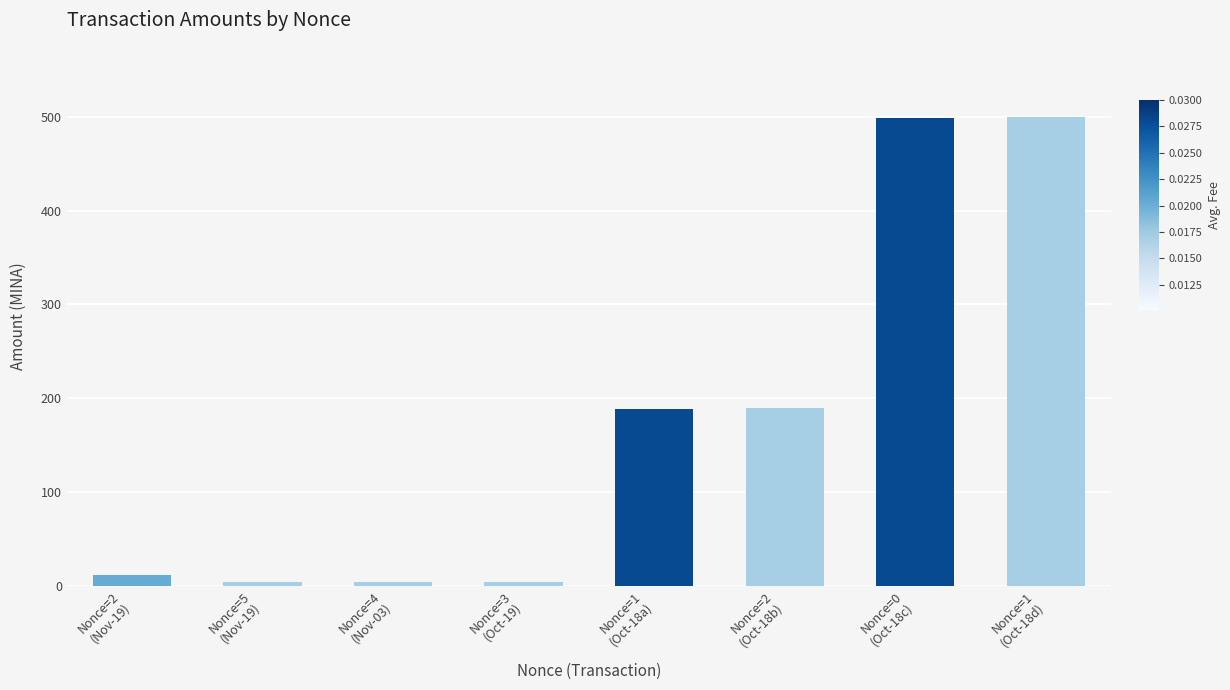

Between Nonce=4
(Nov-03) and Nonce=1
(Oct-18d), which is larger?

Nonce=1
(Oct-18d)